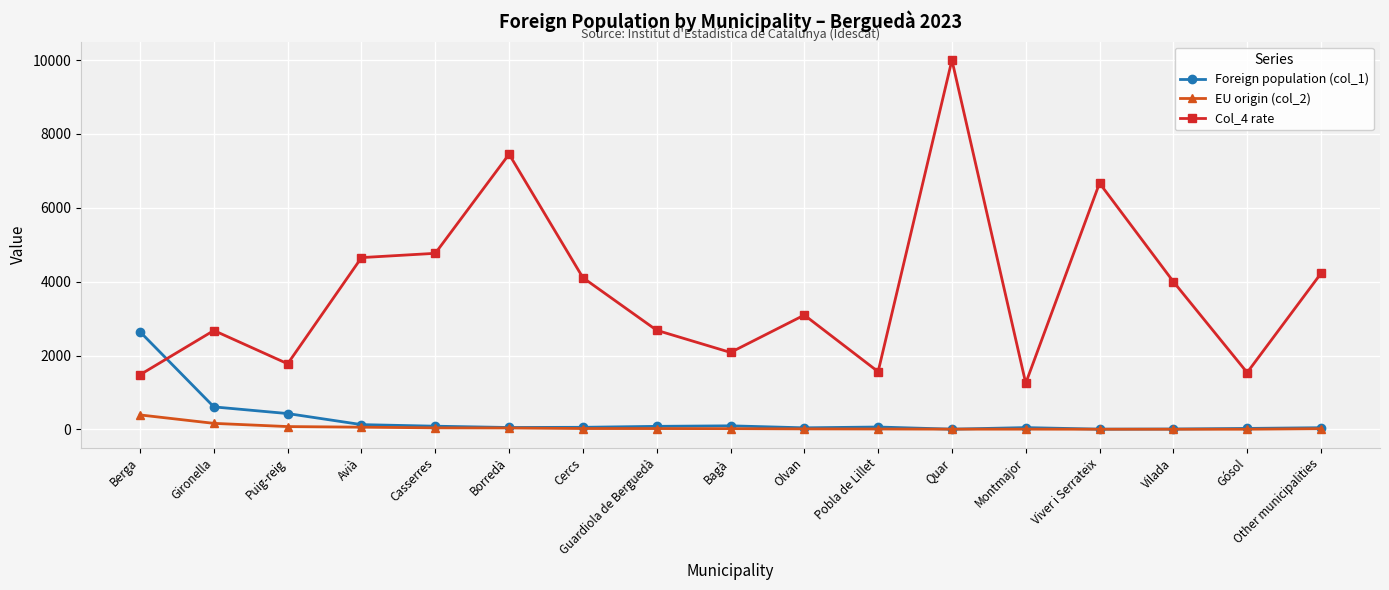

Which series changed the most between Bagà and Pobla de Lillet?

Col_4 rate